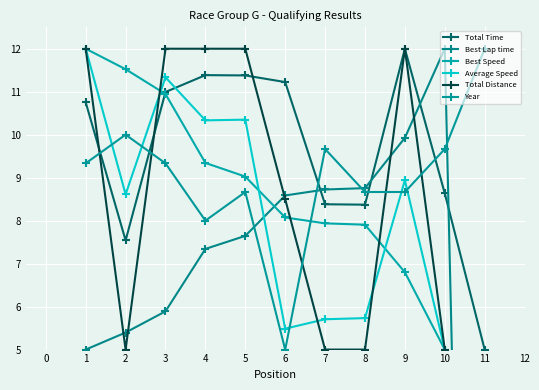

At how many categories does at least one series exceed -14?

11